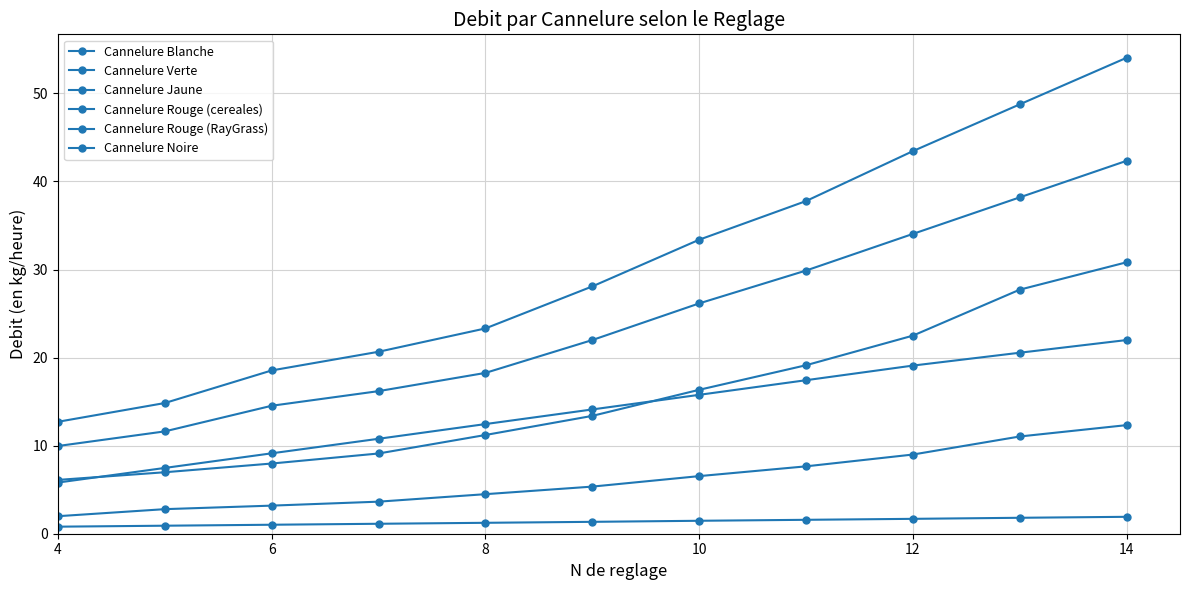

Which series has the largest total across all categories?

Cannelure Noire